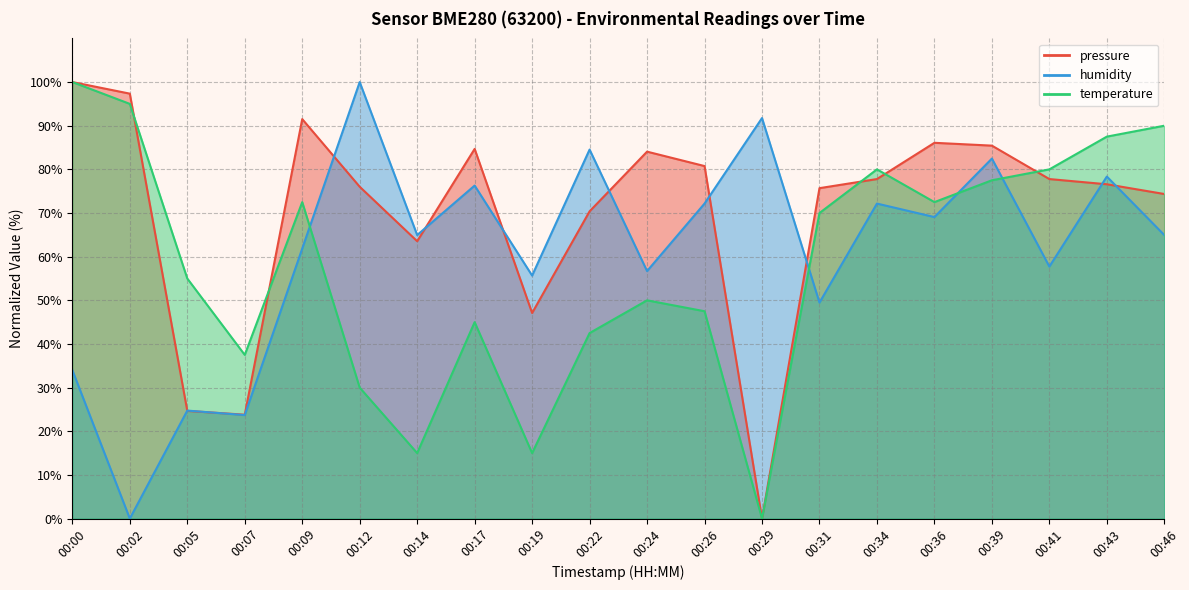

Reading right to left, transcribe all the data shown in this chart.

pressure: 74.4	76.6	77.8	85.4	86.1	77.8	75.7	0.0	80.8	84.1	70.4	47.1	84.7	63.5	76.0	91.5	23.8	24.7	97.3	100.0
humidity: 64.9	78.4	57.7	82.5	69.1	72.2	49.5	91.8	72.2	56.7	84.5	55.7	76.3	64.9	100.0	61.9	23.7	24.7	0.0	34.0
temperature: 90.0	87.5	80.0	77.5	72.5	80.0	70.0	0.0	47.5	50.0	42.5	15.0	45.0	15.0	30.0	72.5	37.5	55.0	95.0	100.0